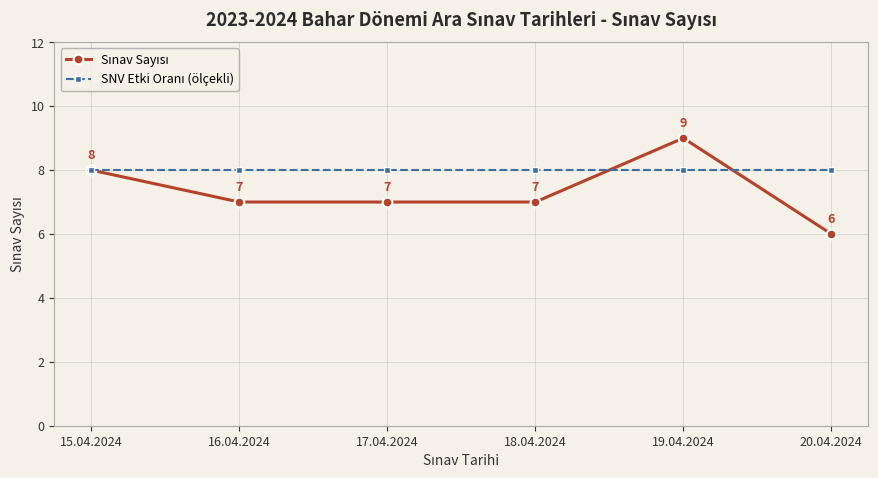

What is the label of the 5th point from the left?

19.04.2024